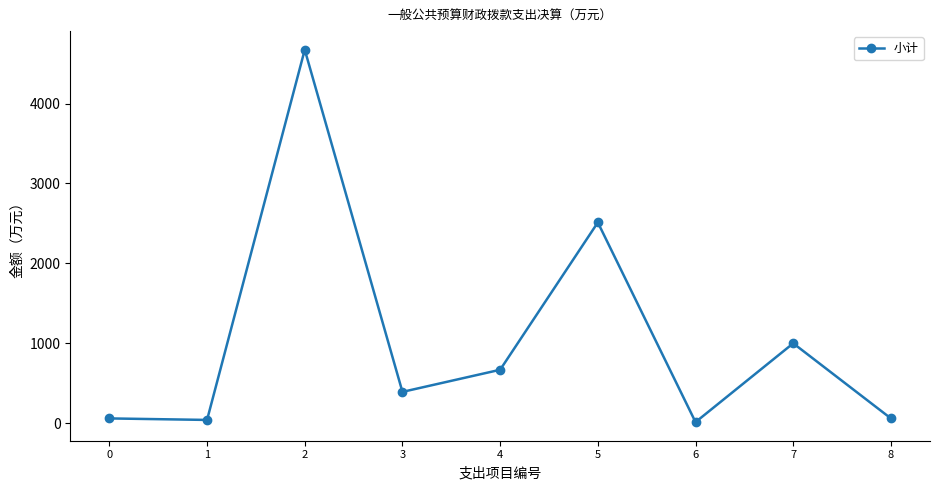

What is the difference between the second highest and second lowest values?

2469.6